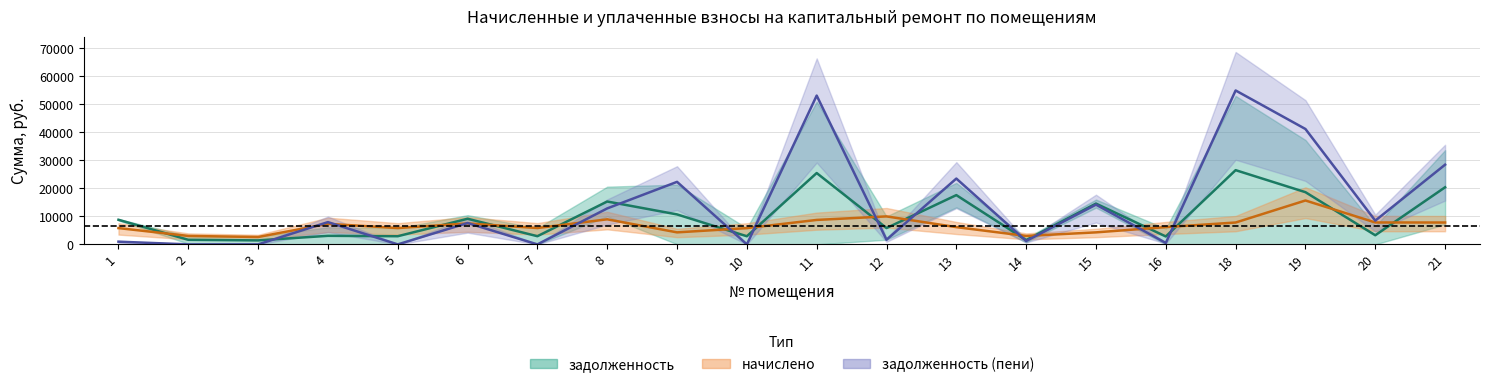

Does the chart display data point markers on the line(s)?

No